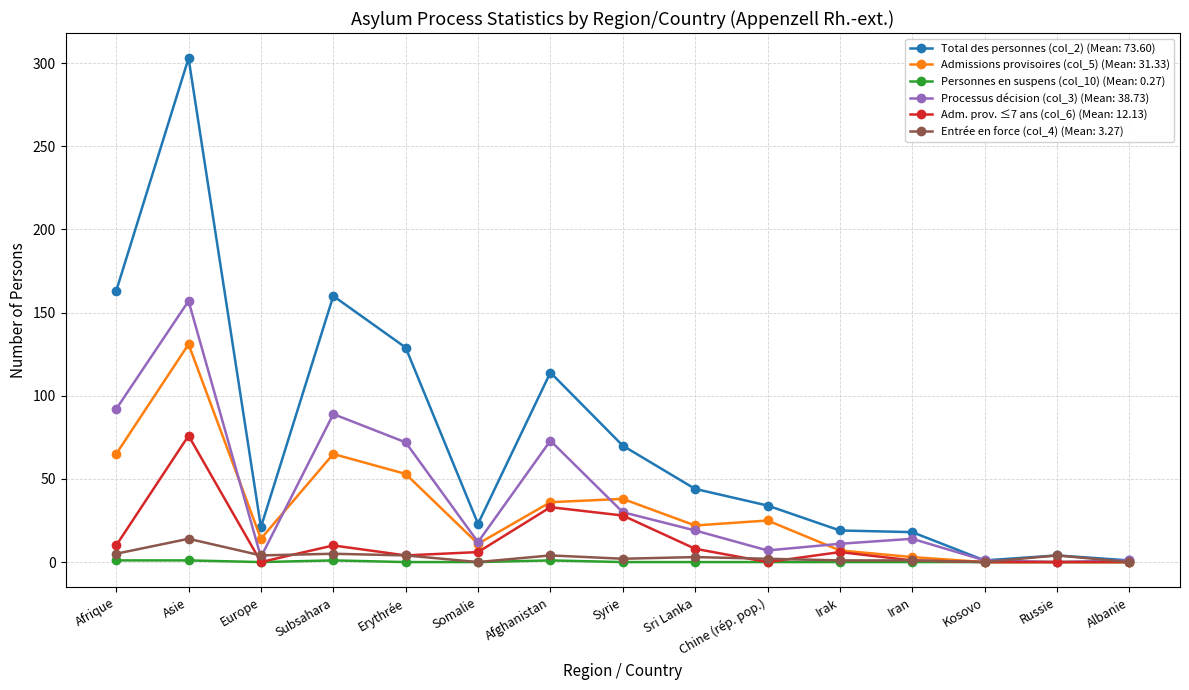

How many lines are shown in the chart?

6